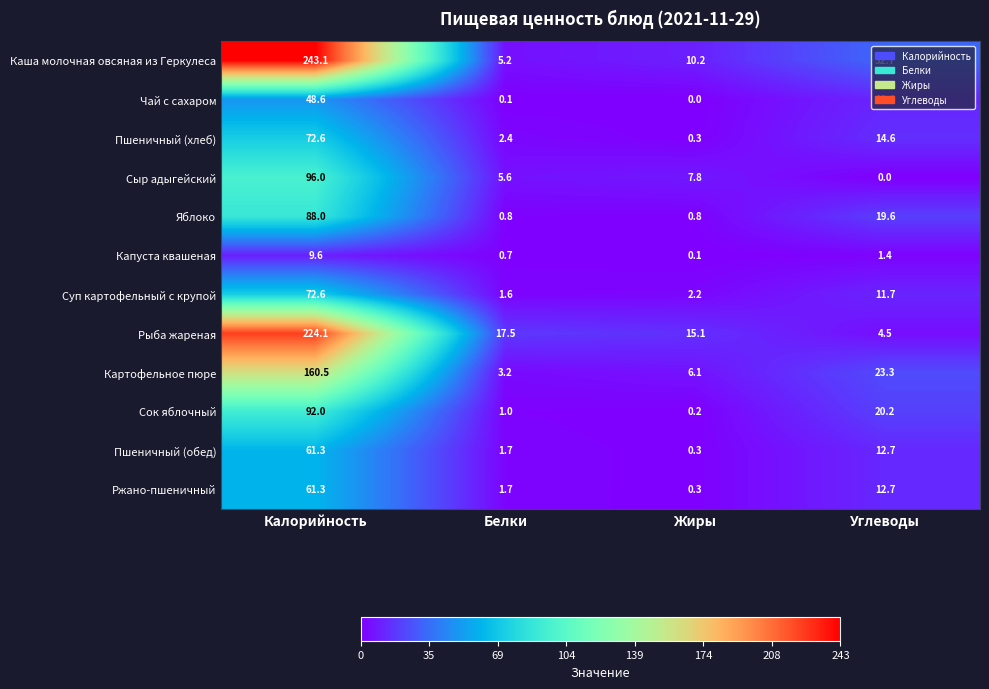

At which label is Ржано-пшеничный closest to 30?

Углеводы